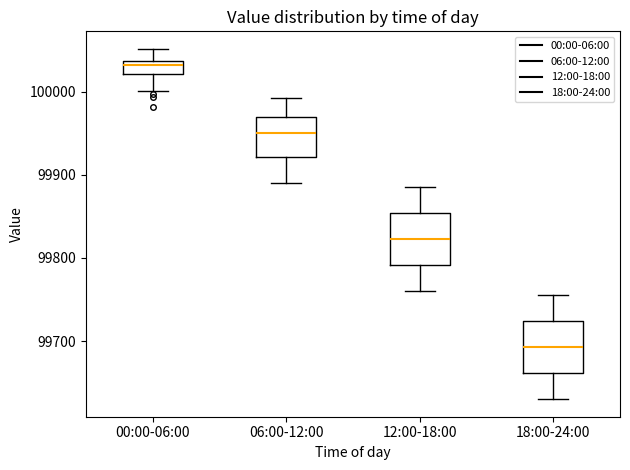

Which box's median line is the lowest?

18:00-24:00